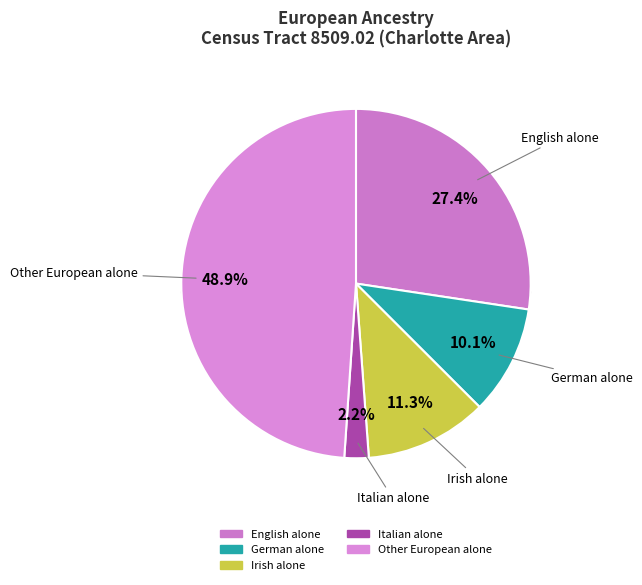

Rank the categories by value from highest to lowest.

Other European alone, English alone, Irish alone, German alone, Italian alone